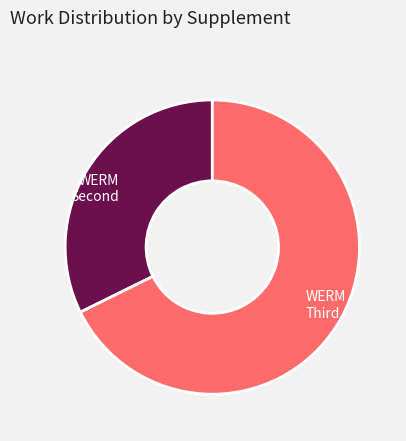

Is there a majority slice in this chart?

Yes